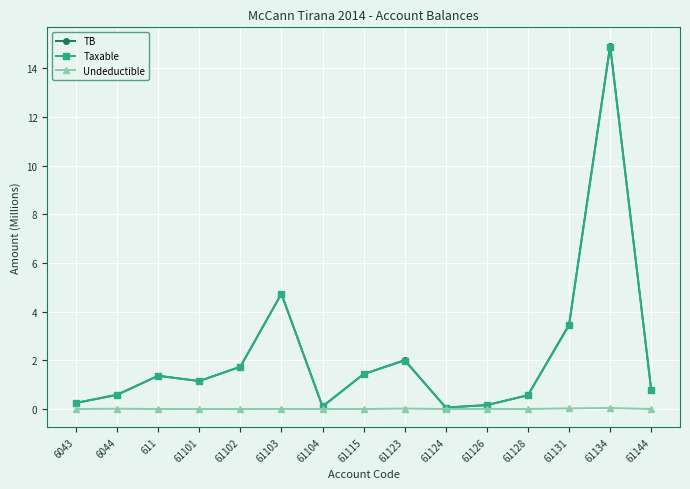

At which label is Taxable closest to 7?

61103